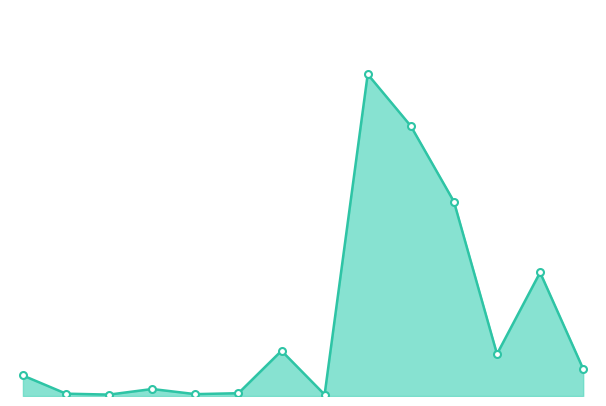

What is the greatest value displayed?

258750000